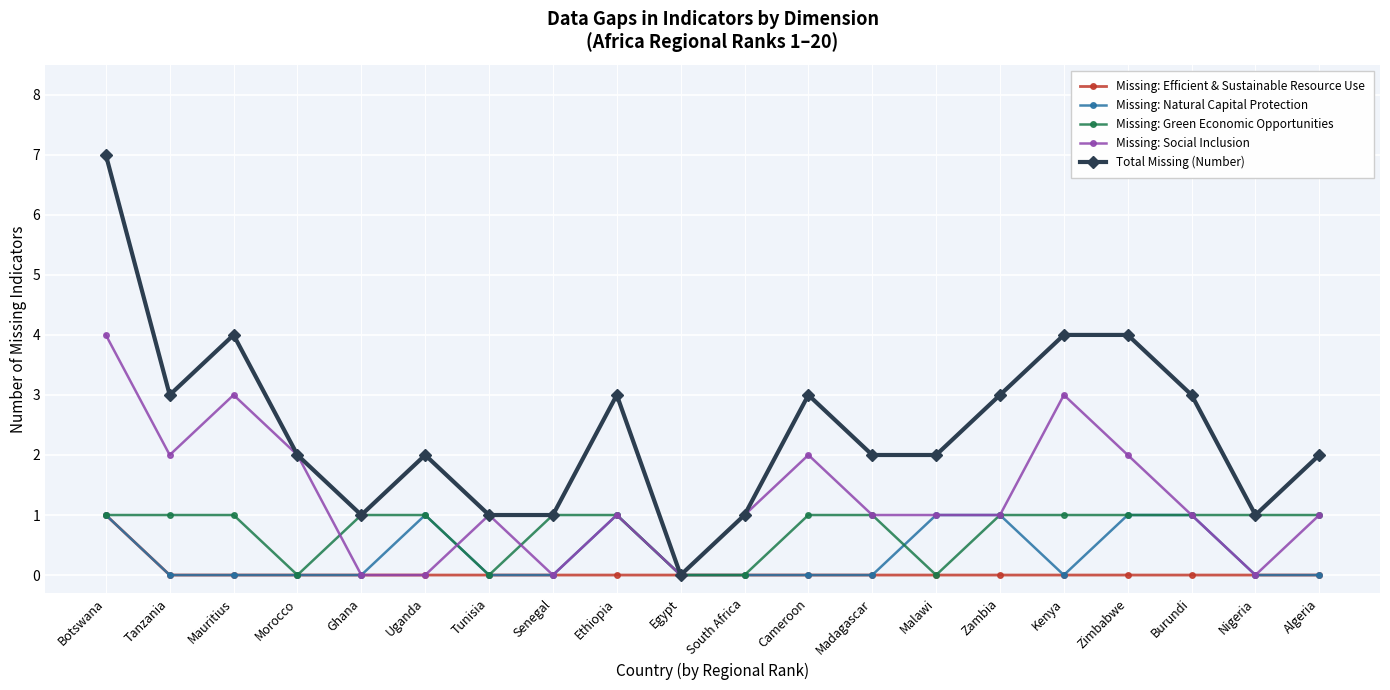

What is the spread (max minus min) of values at Cameroon?

3